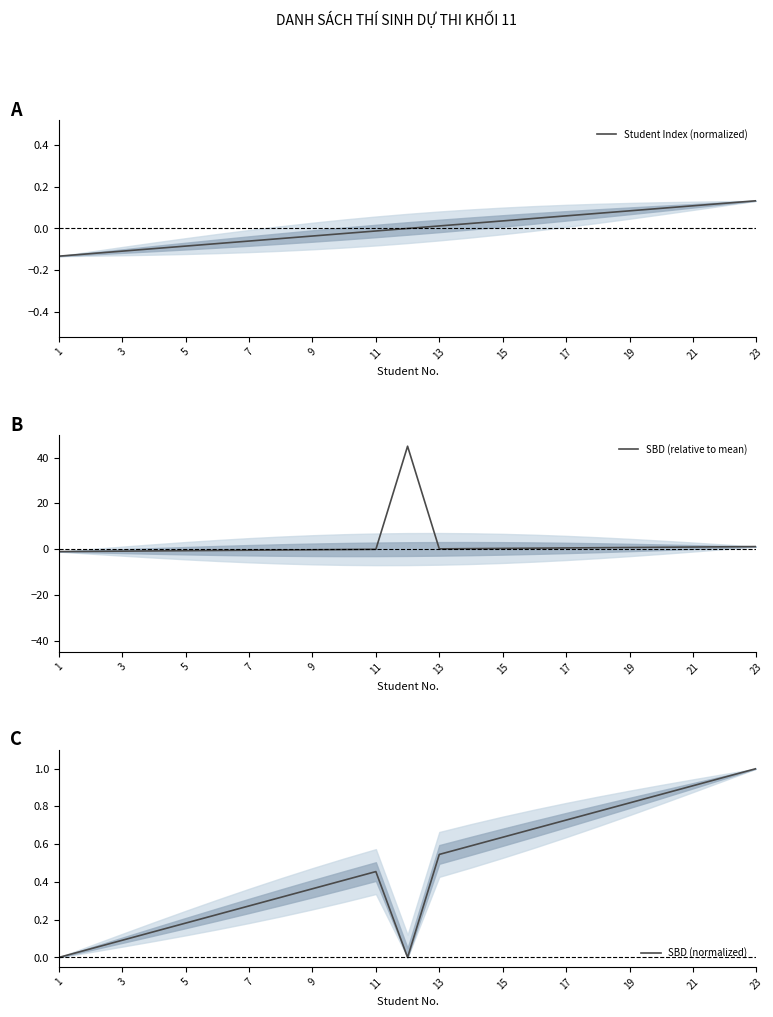

Read the SBD (relative to mean) value at 19.

0.7